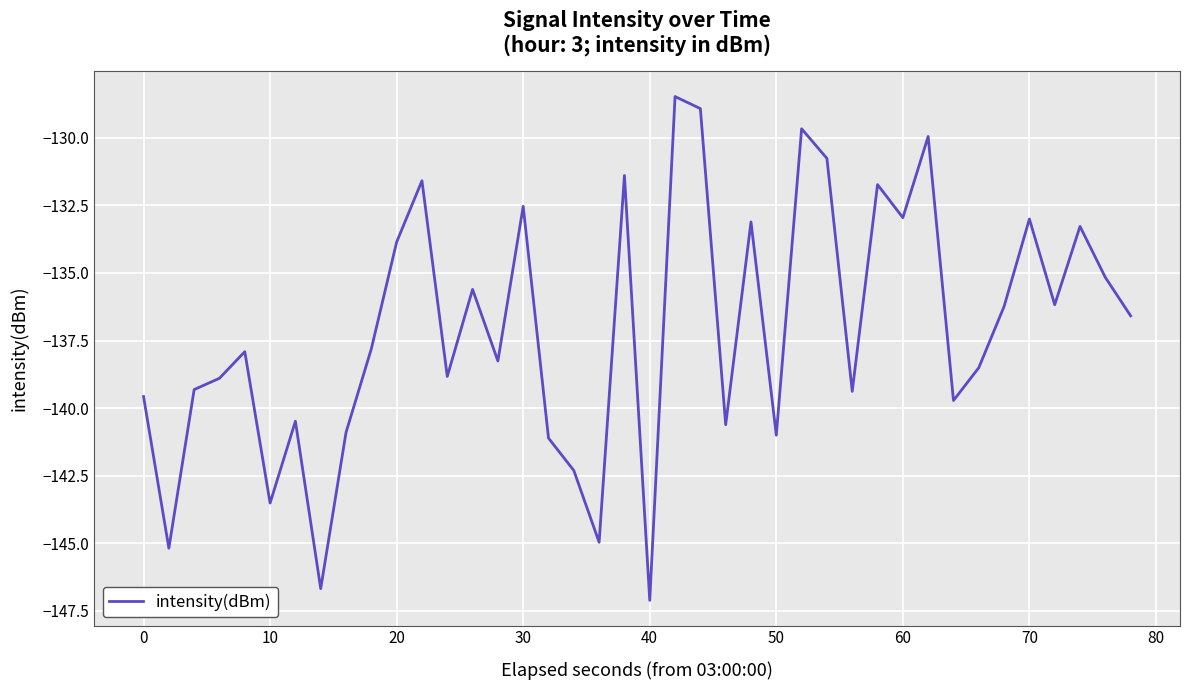

What is the difference between the maximum and minimum values?

18.6